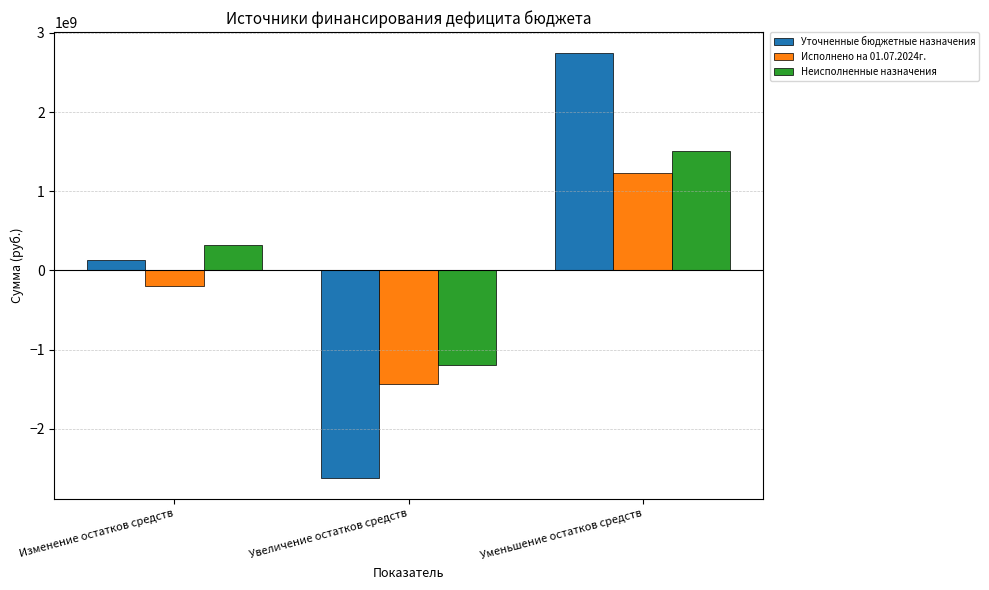

List the series in order of their overall mean, highest first.

Неисполненные назначения, Уточненные бюджетные назначения, Исполнено на 01.07.2024г.